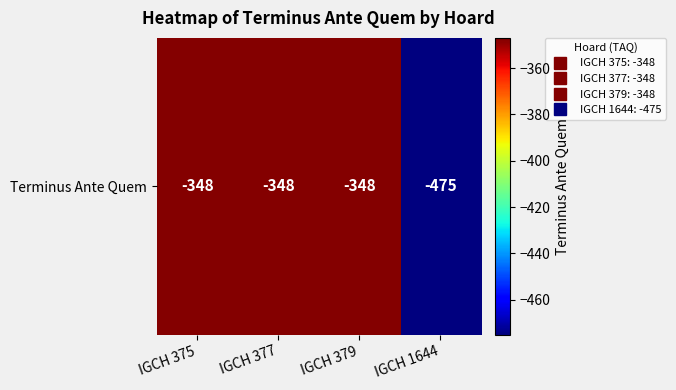

What is the sum of the values at IGCH 379 and IGCH 375?

-696